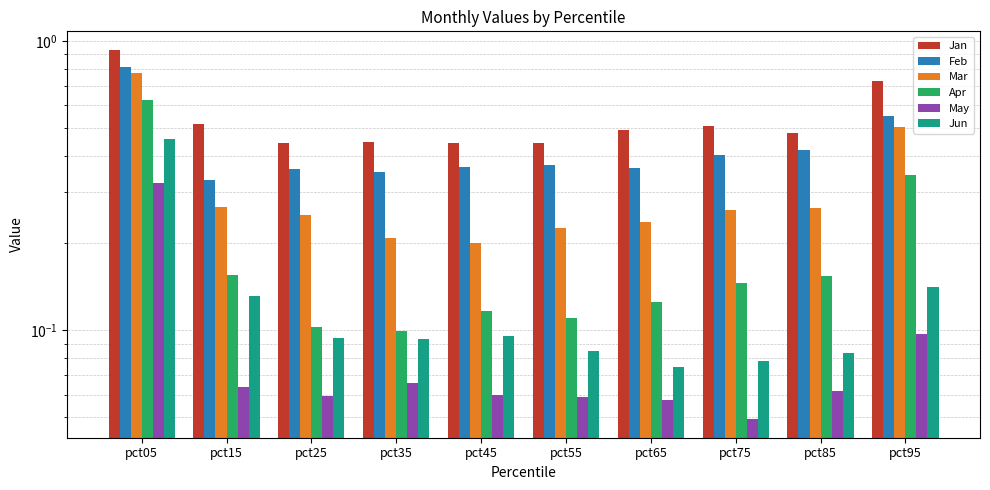

Which category has the highest value across all series?

pct05